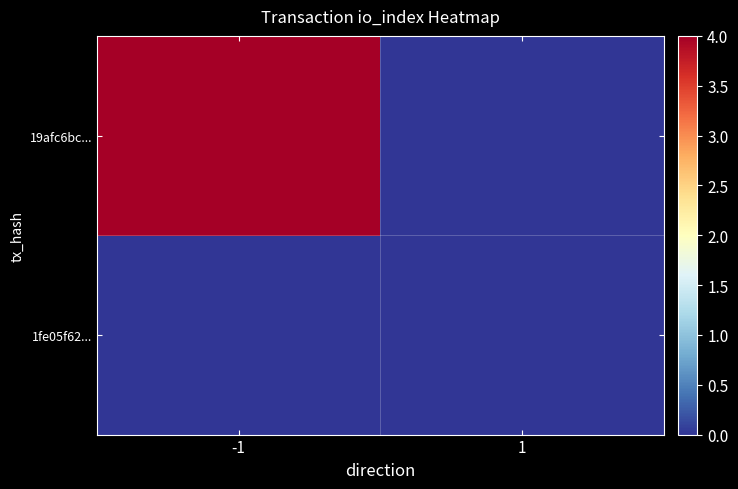

Reading left to right, list all the values displayed in this chart.

1fe05f62...: -1=0	1=0
19afc6bc...: -1=4	1=0